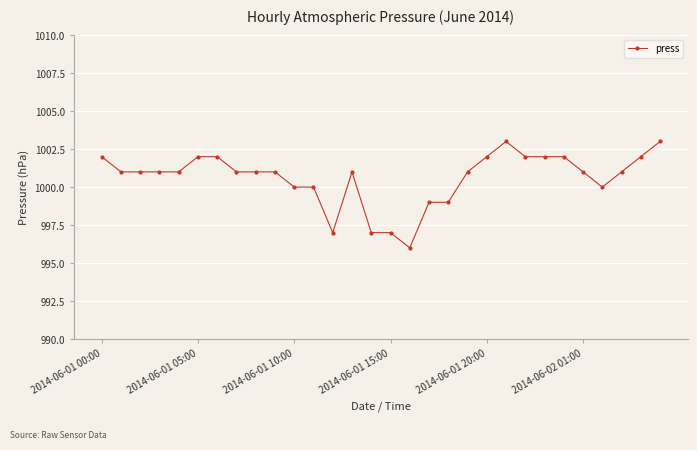

Reading left to right, transcribe all the data shown in this chart.

1002	1001	1001	1001	1001	1002	1002	1001	1001	1001	1000	1000	997	1001	997	997	996	999	999	1001	1002	1003	1002	1002	1002	1001	1000	1001	1002	1003